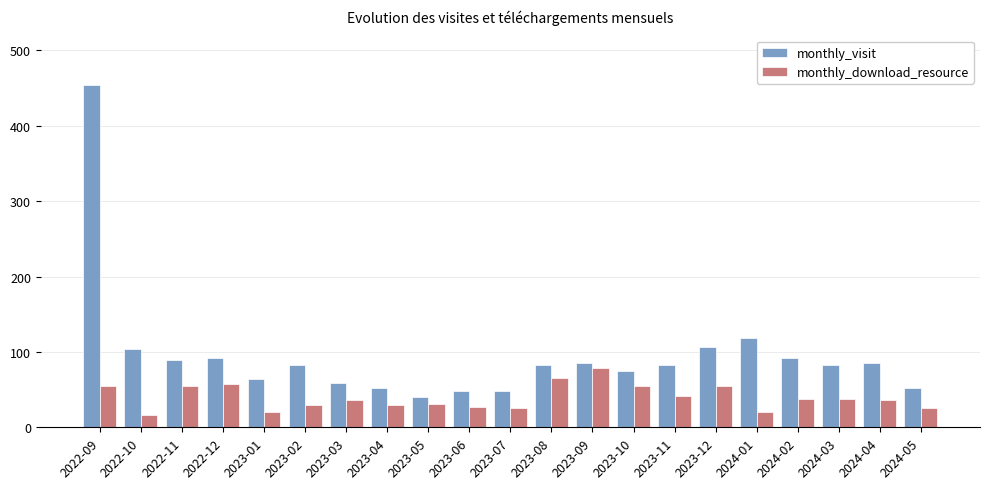

The value of monthly_download_resource at 2022-09 is 88. True or false?

False